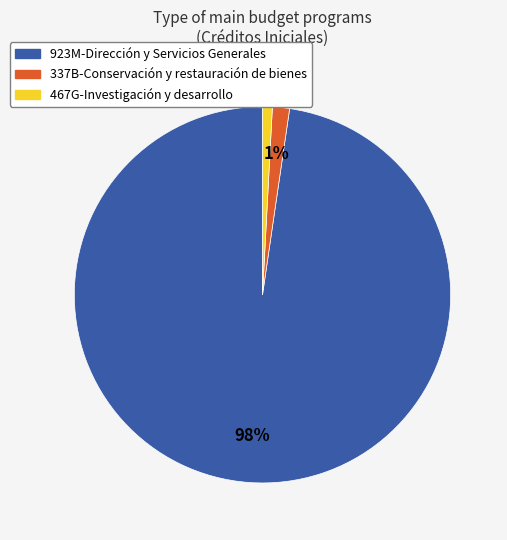

What percentage is the 923M-Dirección y Servicios Generales slice, to the nearest percent?

98%